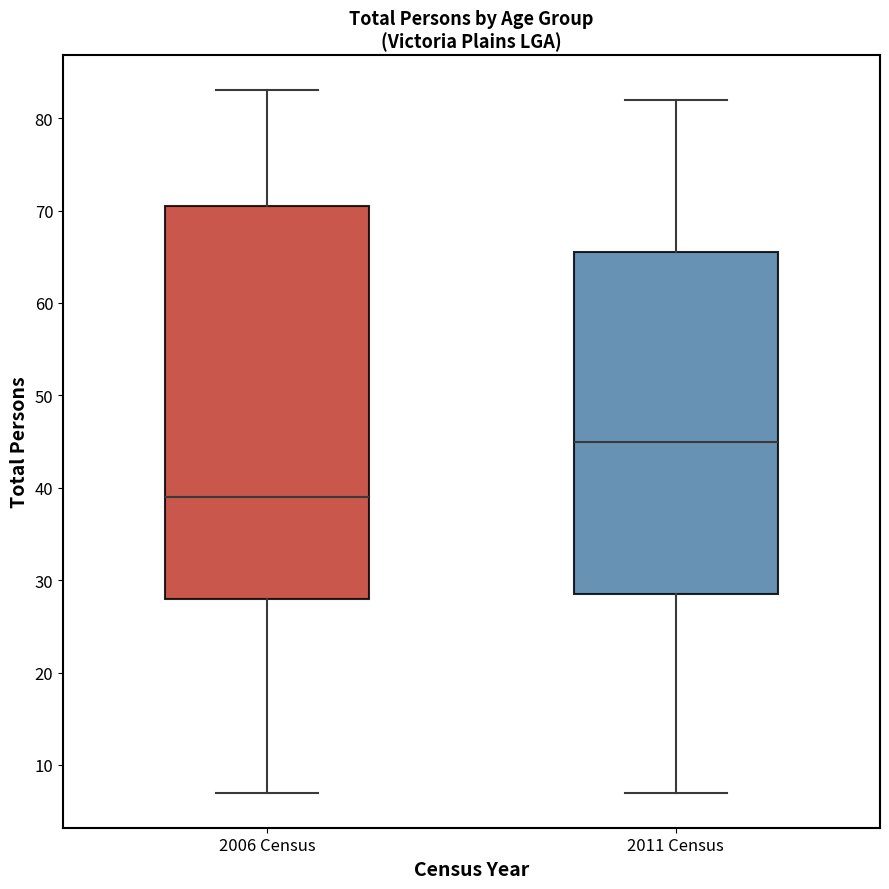

Which box's median line is the lowest?

2006 Census